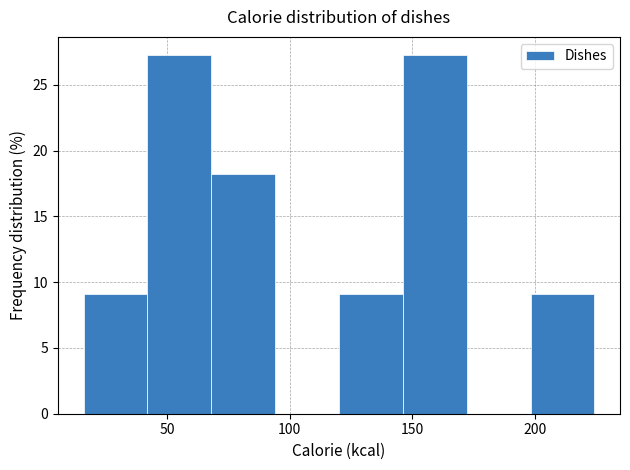

How tall is the bar that spans 40 to 70 on the x-axis? Neither the bar edges nor the heights are printed on the chart, so give them approximately, as read against the axes.

27.5